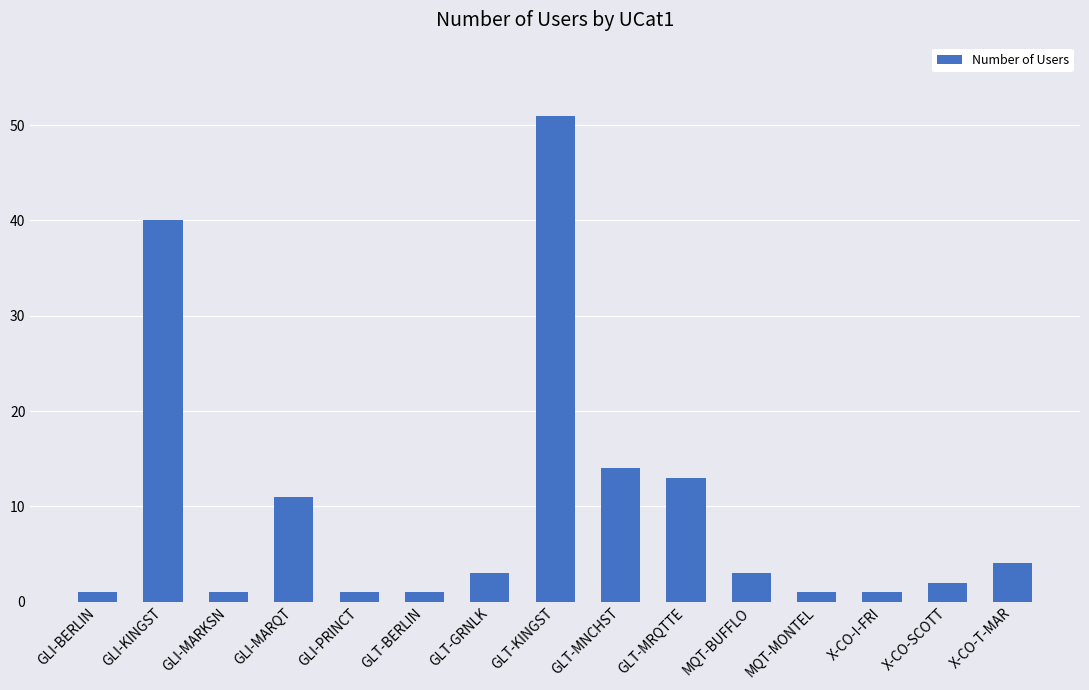

What is the greatest value displayed?

51